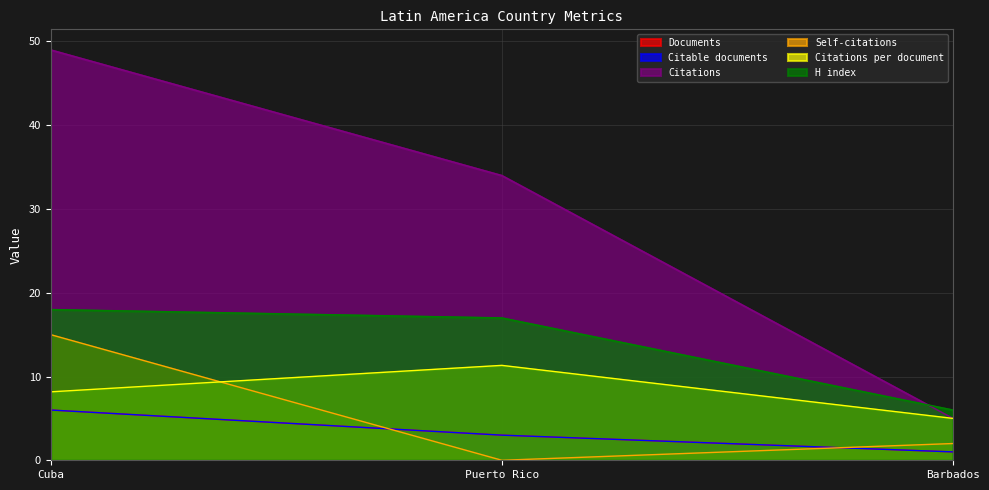

Which series has the largest range (max minus min)?

Citations